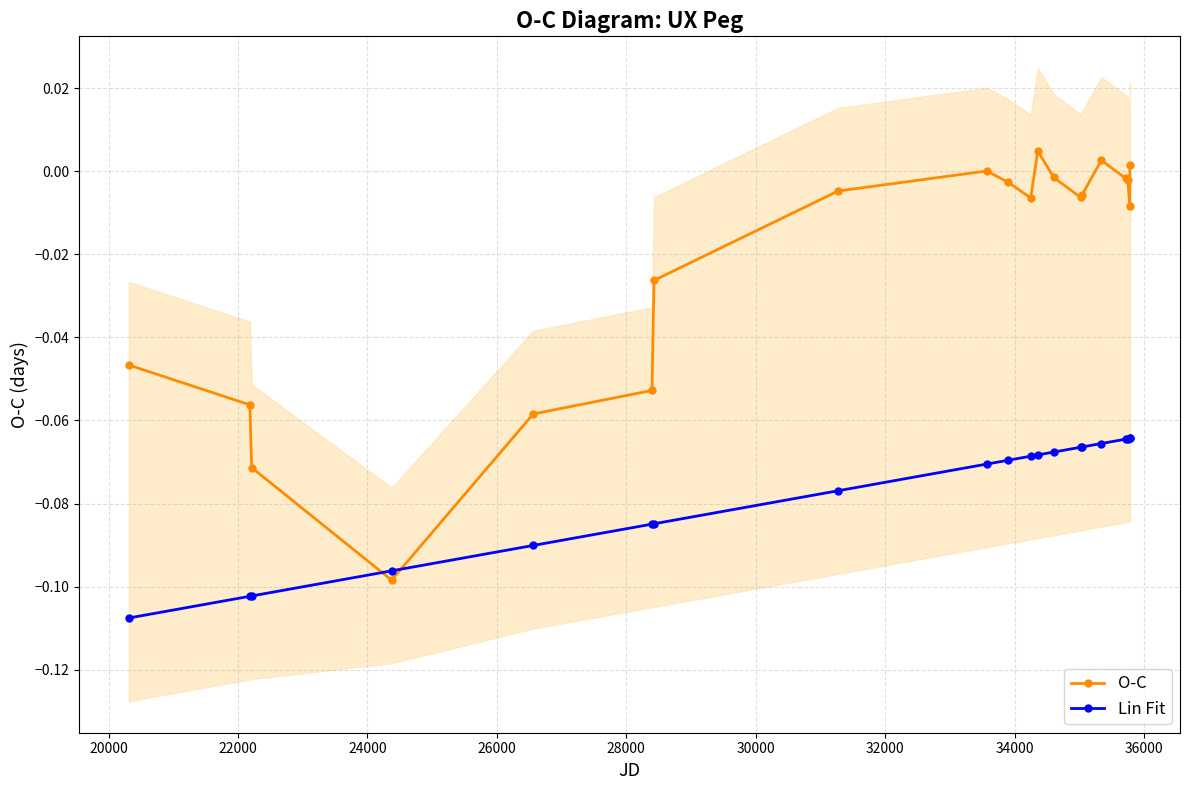

Reading right to left, transcribe all the data shown in this chart.

O-C: 0.0	-0.0	-0.0	-0.0	0.0	-0.0	-0.0	-0.0	0.0	-0.0	-0.0	0.0	-0.0	-0.0	-0.1	-0.1	-0.1	-0.1	-0.1	-0.0
Lin Fit: -0.1	-0.1	-0.1	-0.1	-0.1	-0.1	-0.1	-0.1	-0.1	-0.1	-0.1	-0.1	-0.1	-0.1	-0.1	-0.1	-0.1	-0.1	-0.1	-0.1